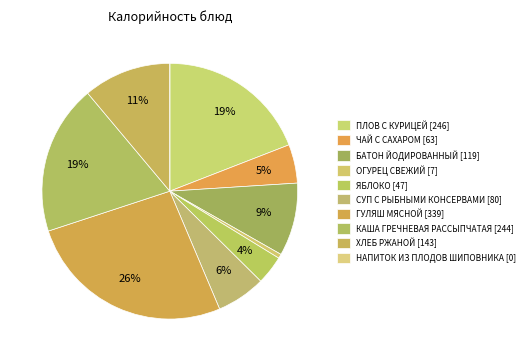

True or false: БАТОН ЙОДИРОВАННЫЙ accounts for 9% of the total.

True